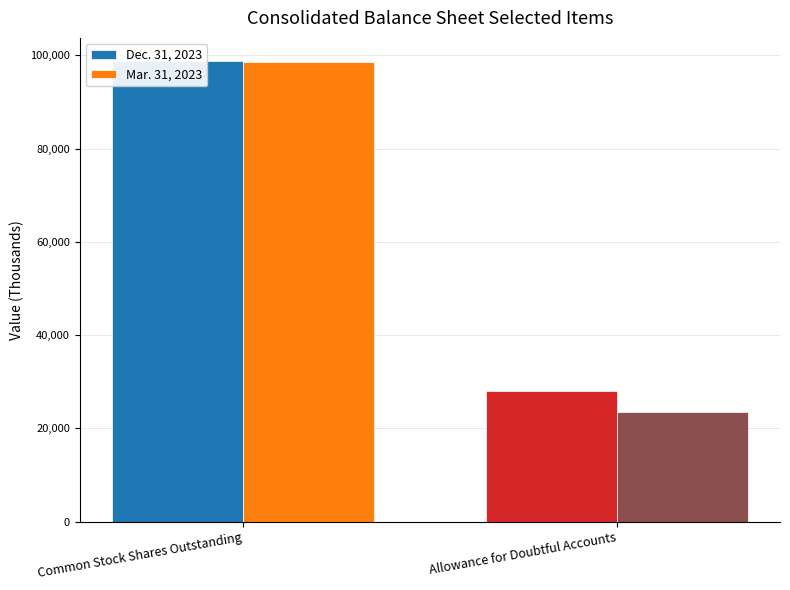

How many groups of bars are there?

2